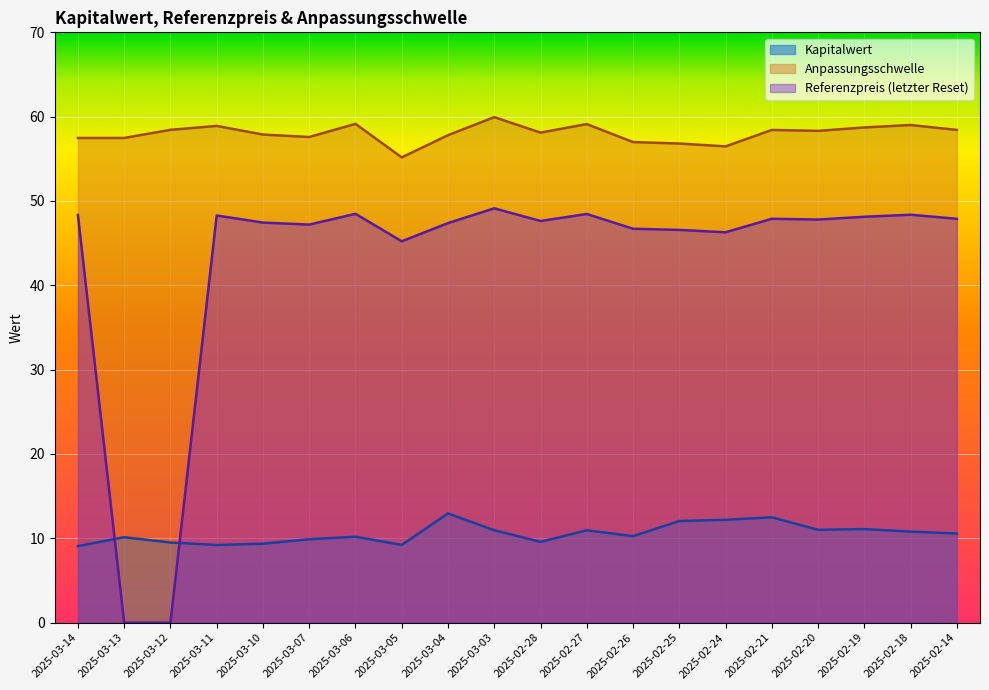

At which label does Anpassungsschwelle first exceed 58?

2025-03-12